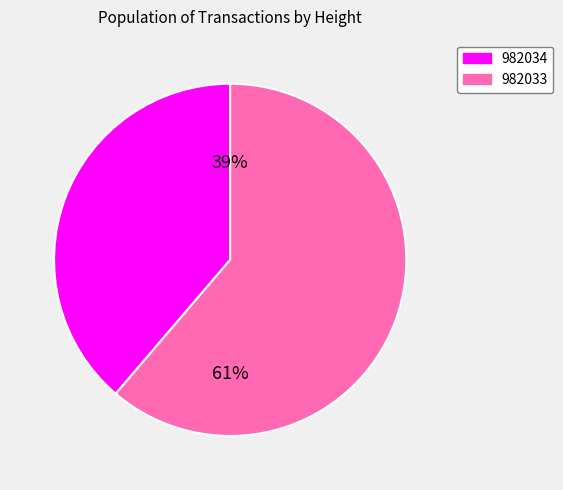

To the nearest percent, what is the average slice percentage?

50%